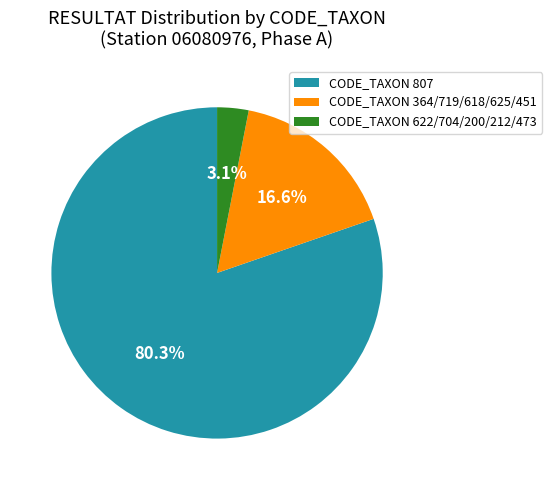

Does CODE_TAXON 622/704/200/212/473 account for over 50% of the chart?

No